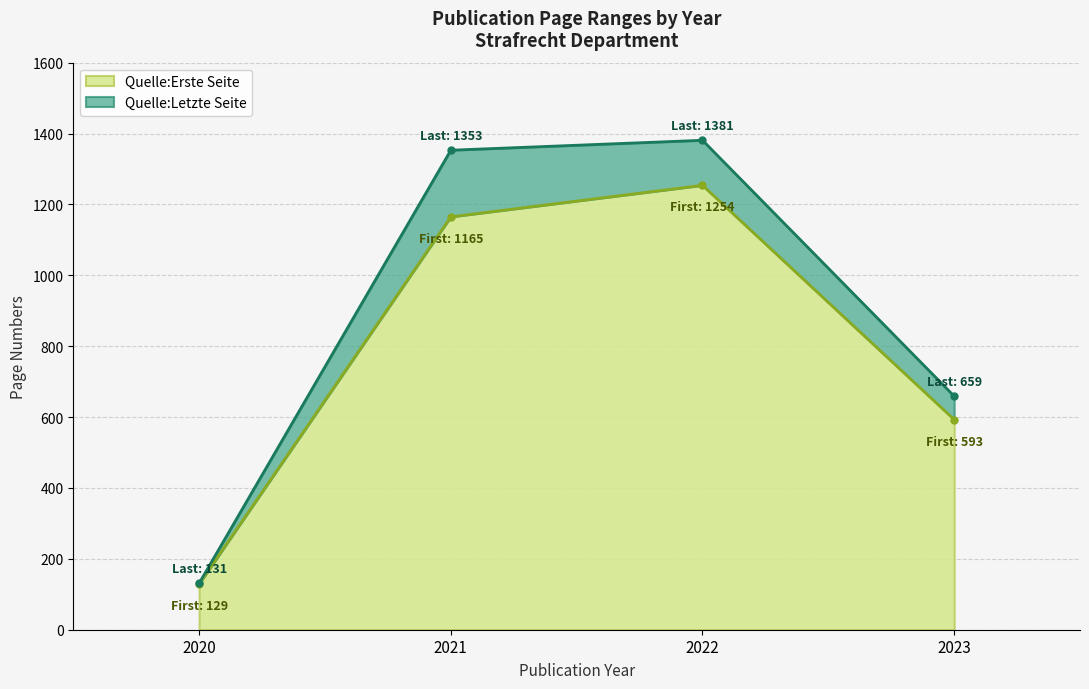

True or false: Quelle:Erste Seite has a value of 165 at 2020.

False